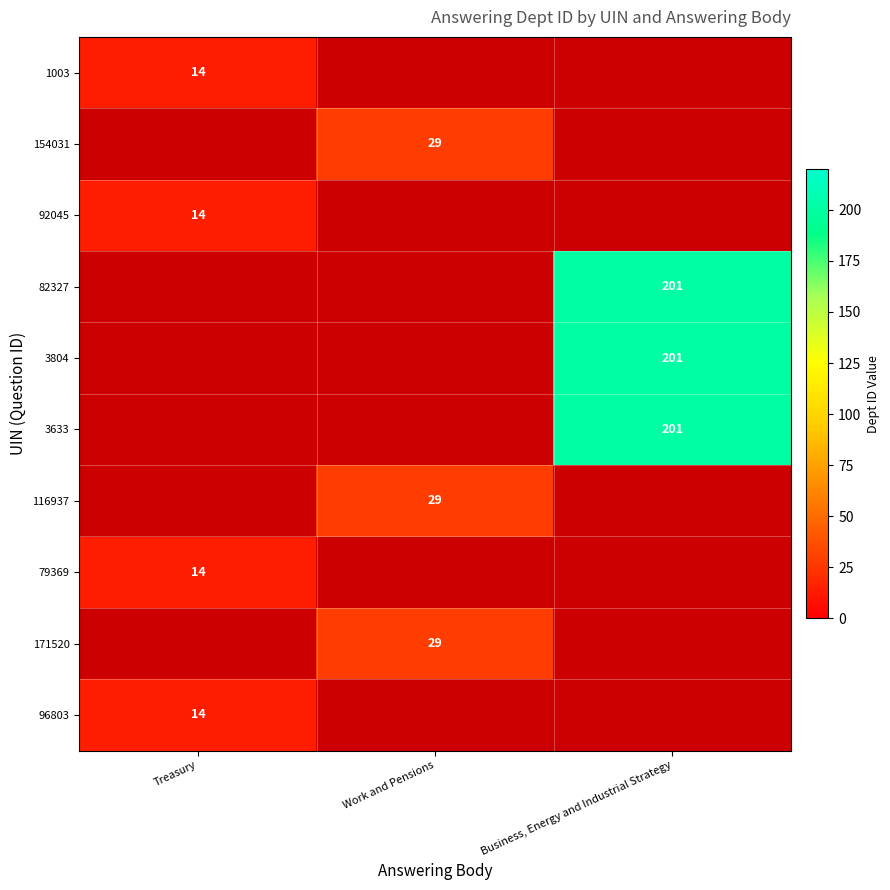

Count the number of categories in the chart.

3